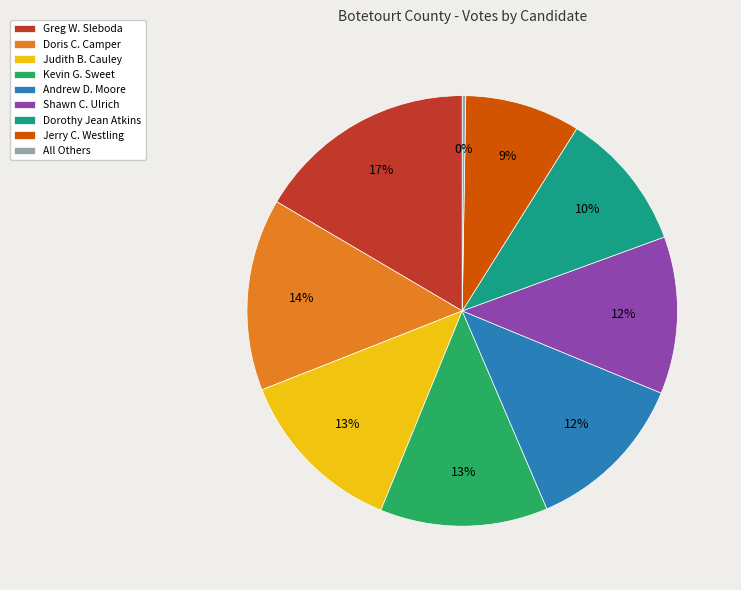

To the nearest percent, what is the average slice percentage?

11%